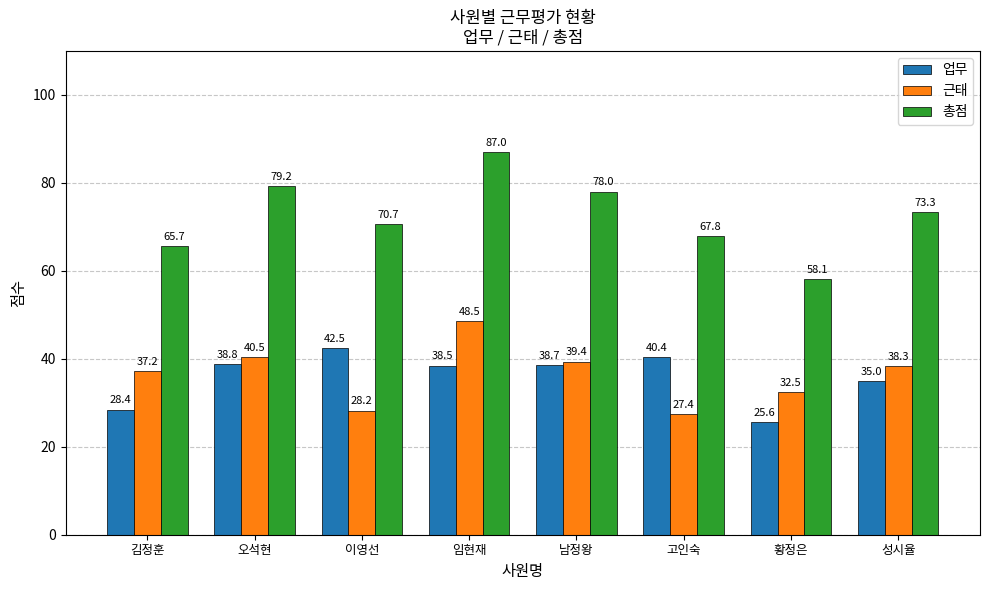

What is the smallest value displayed?

25.6